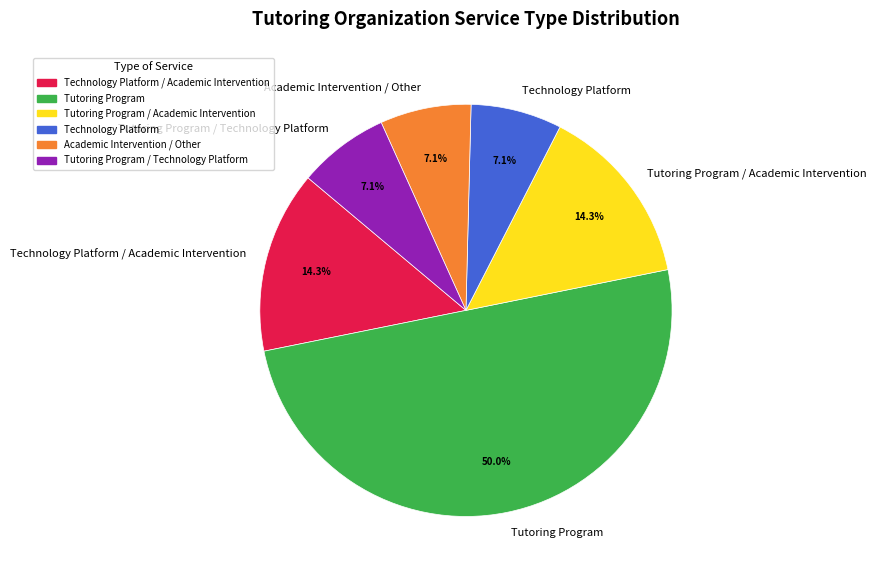

Which has a higher value, Academic Intervention / Other or Technology Platform / Academic Intervention?

Technology Platform / Academic Intervention